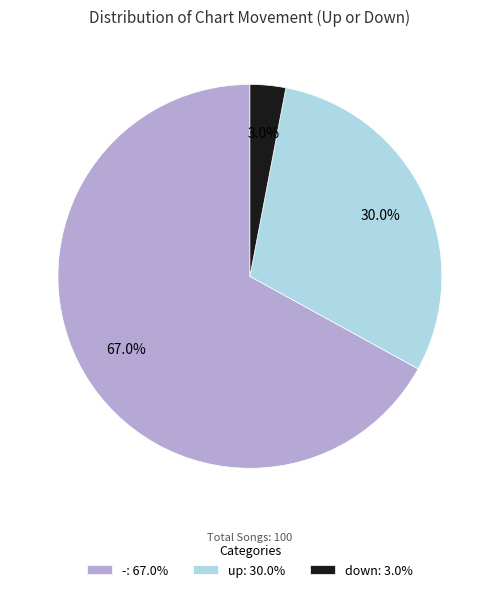

True or false: up accounts for 30% of the total.

True